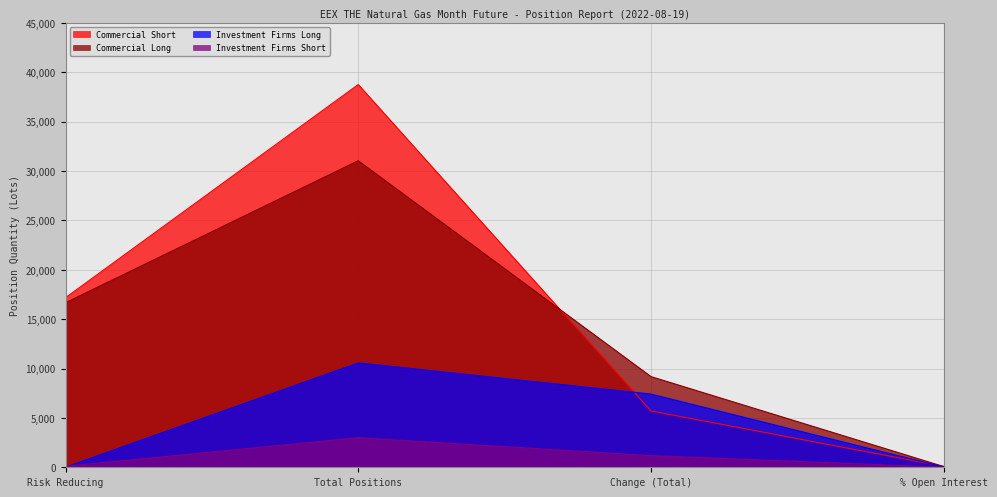

What are all the series names shown in the legend?

Commercial Short, Commercial Long, Investment Firms Long, Investment Firms Short